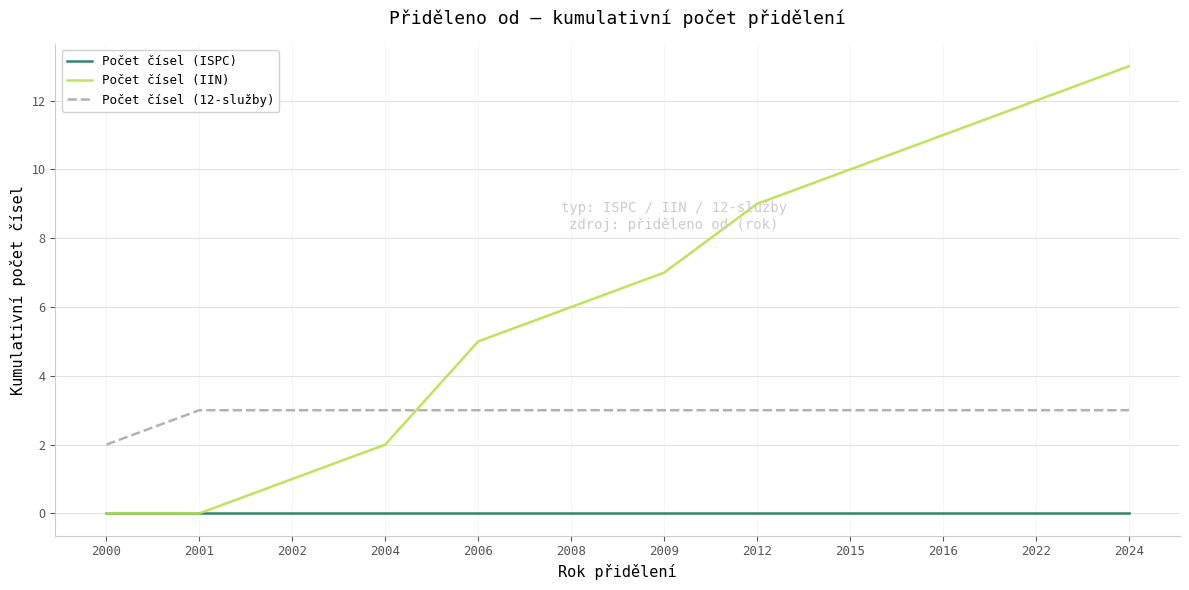

At which category is the sum across all series the highest?

2024